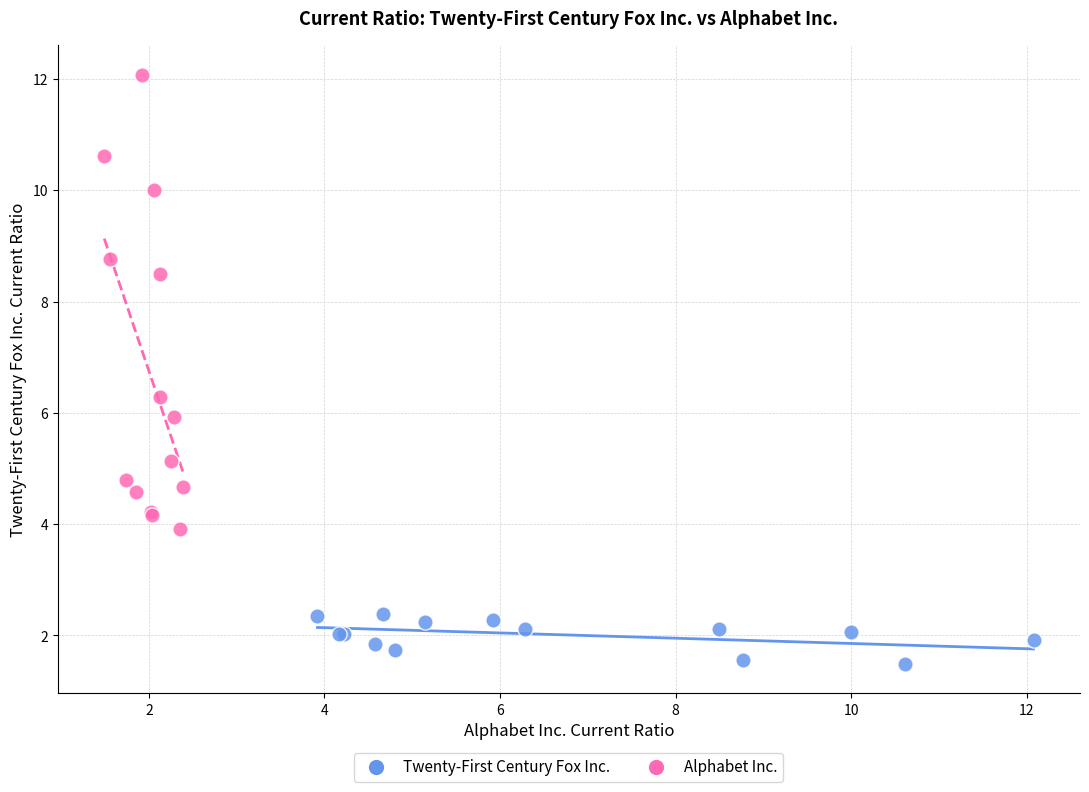

Which series contains the lowest Y value?

Twenty-First Century Fox Inc.